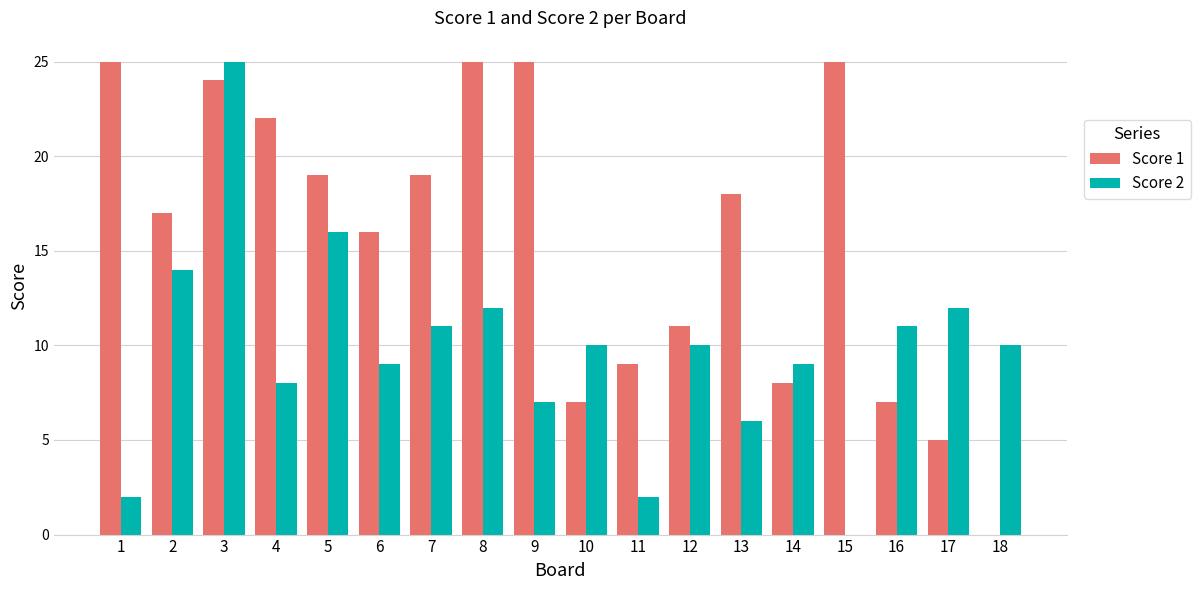

Where does the Score 1 series first go above 18?

1